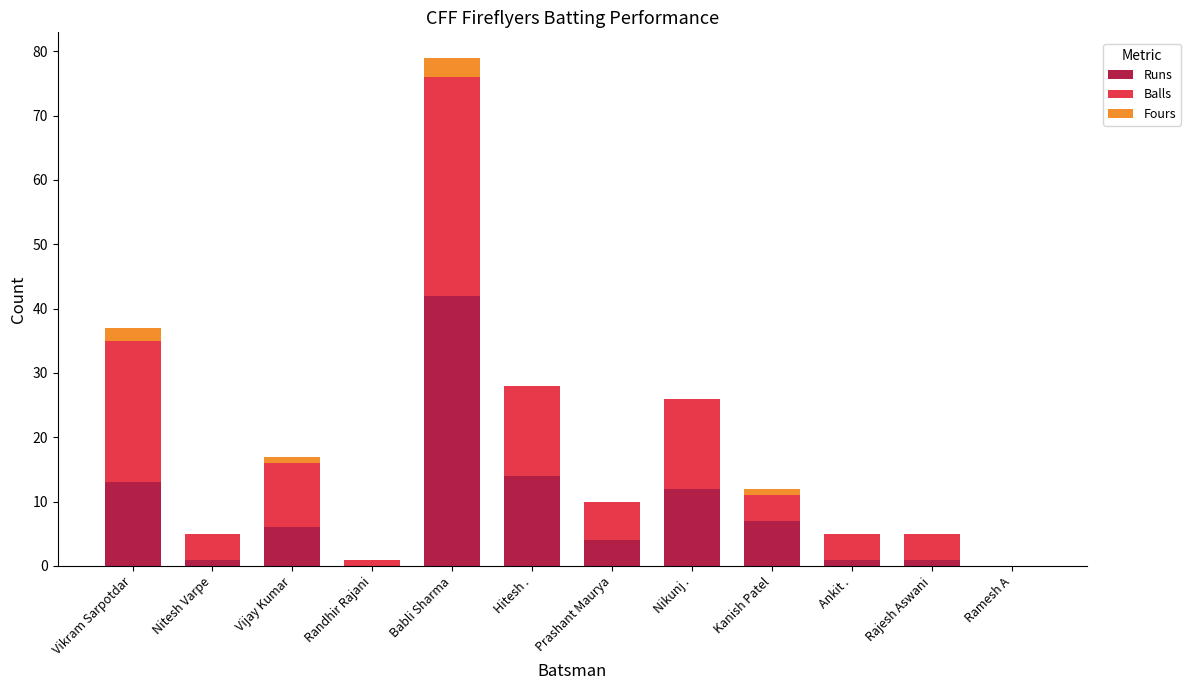

What is the average value of the Runs series?

8